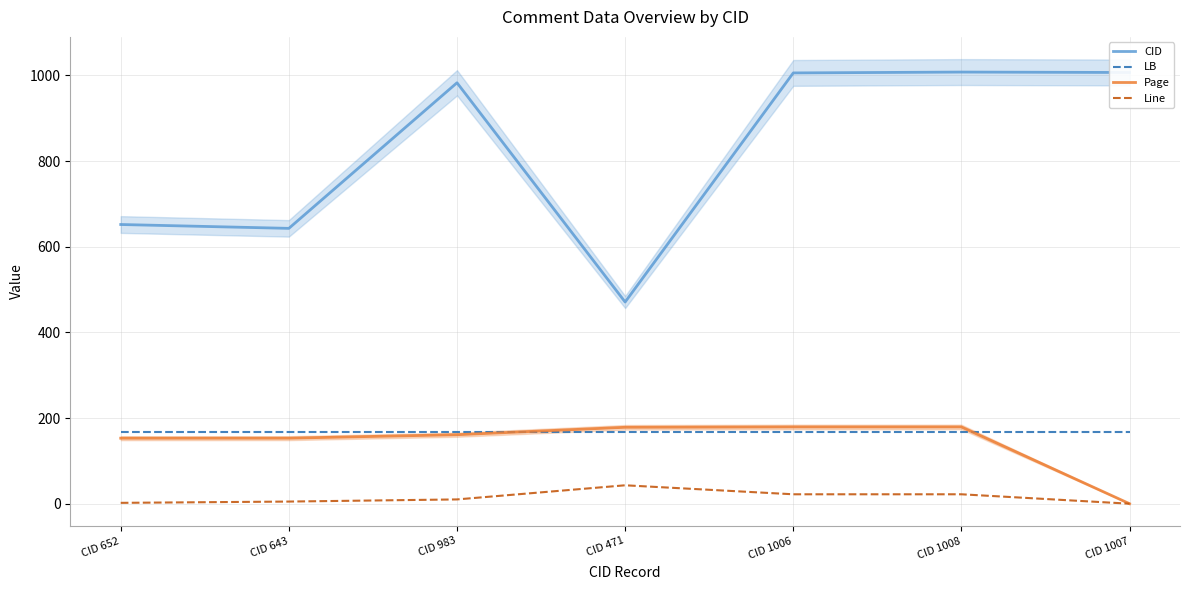

Where is LB nearest to the value 168?

CID 652